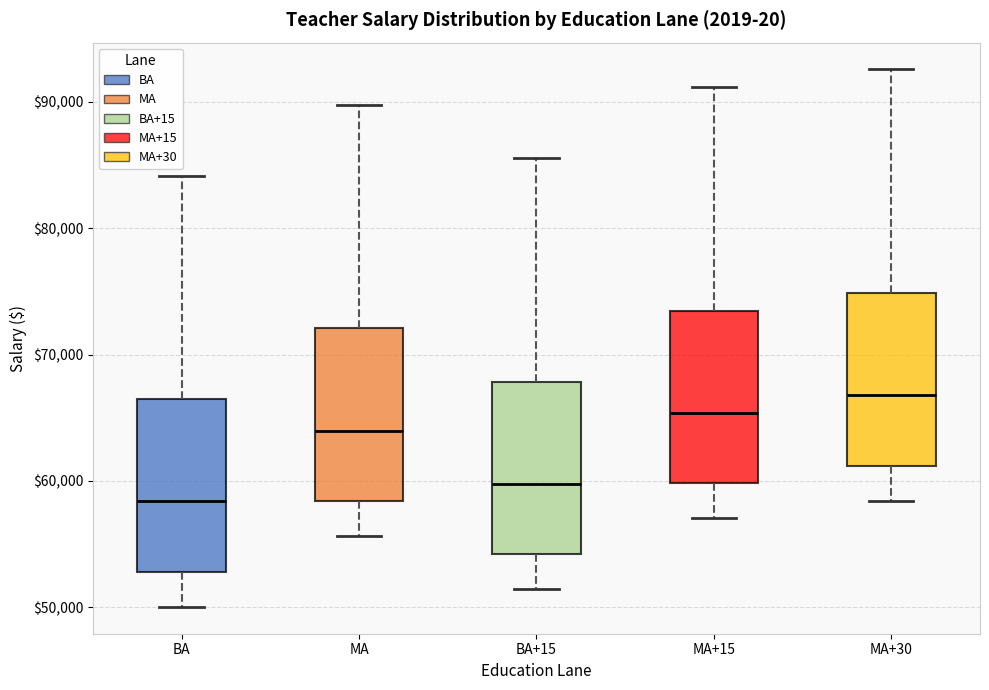

Where does the lower whisker of the box for MA+30 end on the y-axis? The values are not printed on the chart, so give them approximately, as read against the axis.

58000